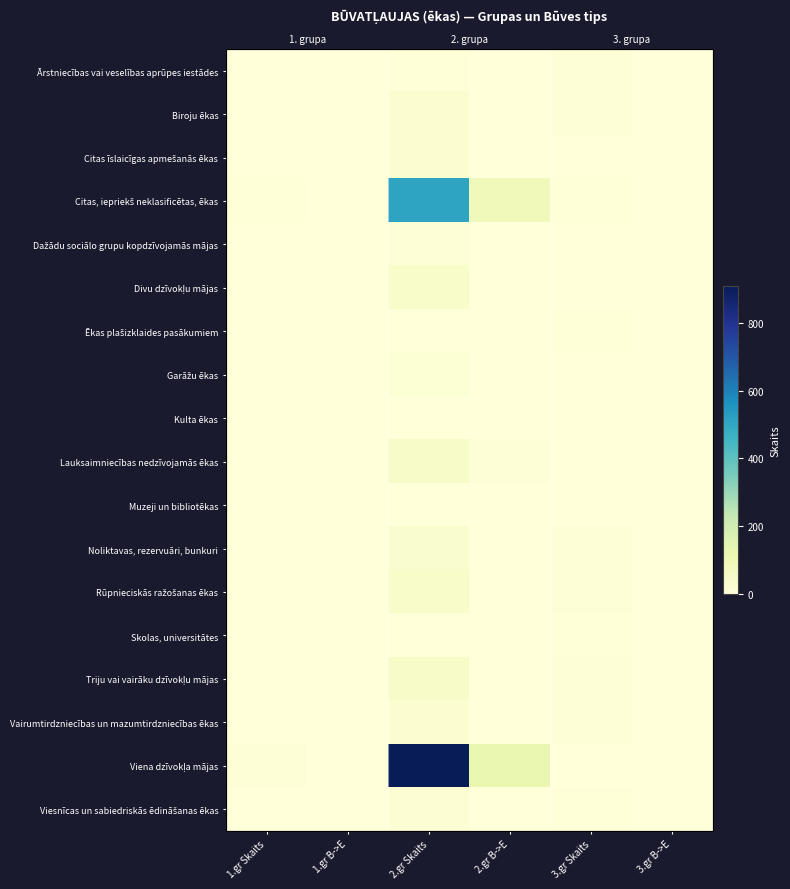

True or false: Divu dzīvokļu mājas has a value of 47 at 2.gr Skaits.

True